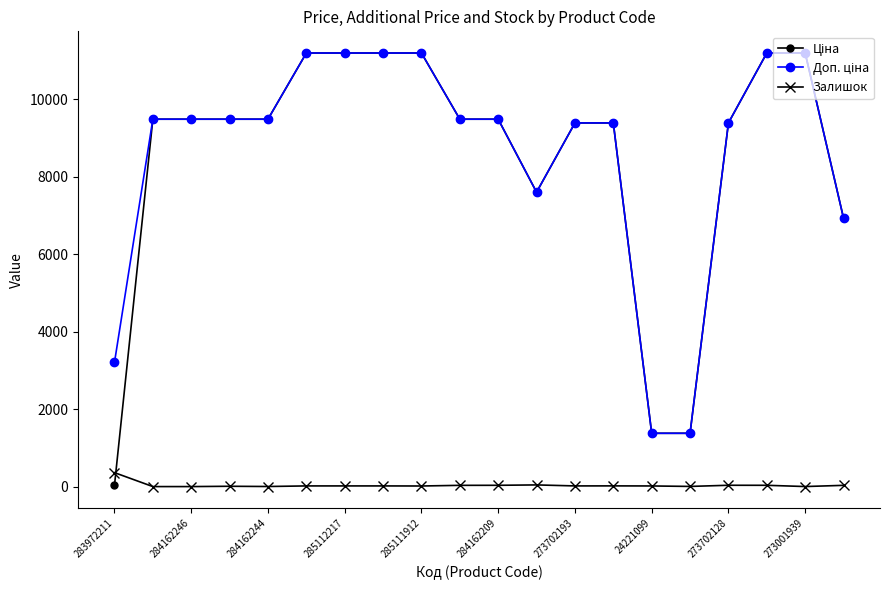

What is the total value across all series at 284162246?

18960.1